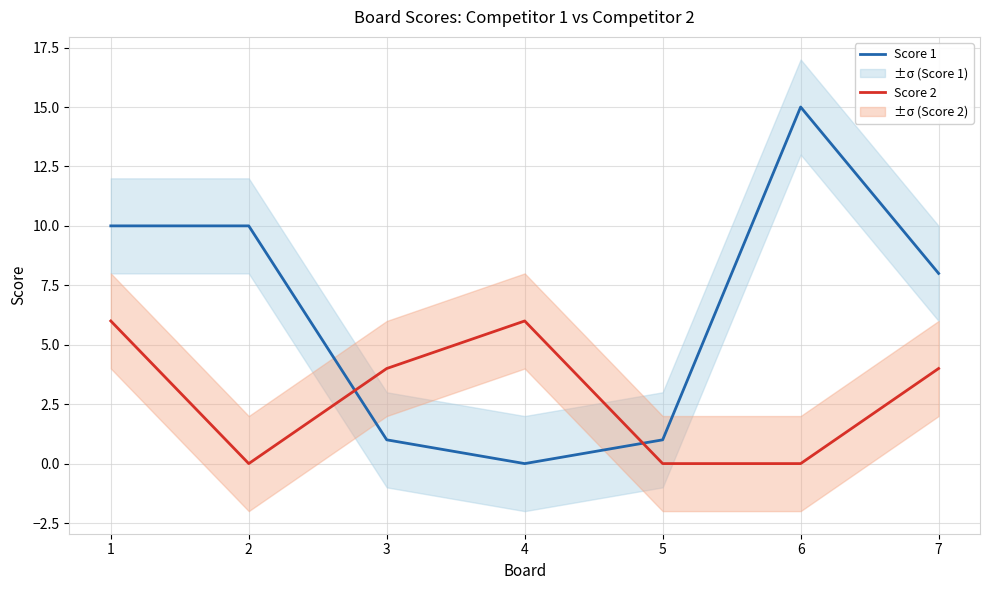

How many lines are shown in the chart?

2